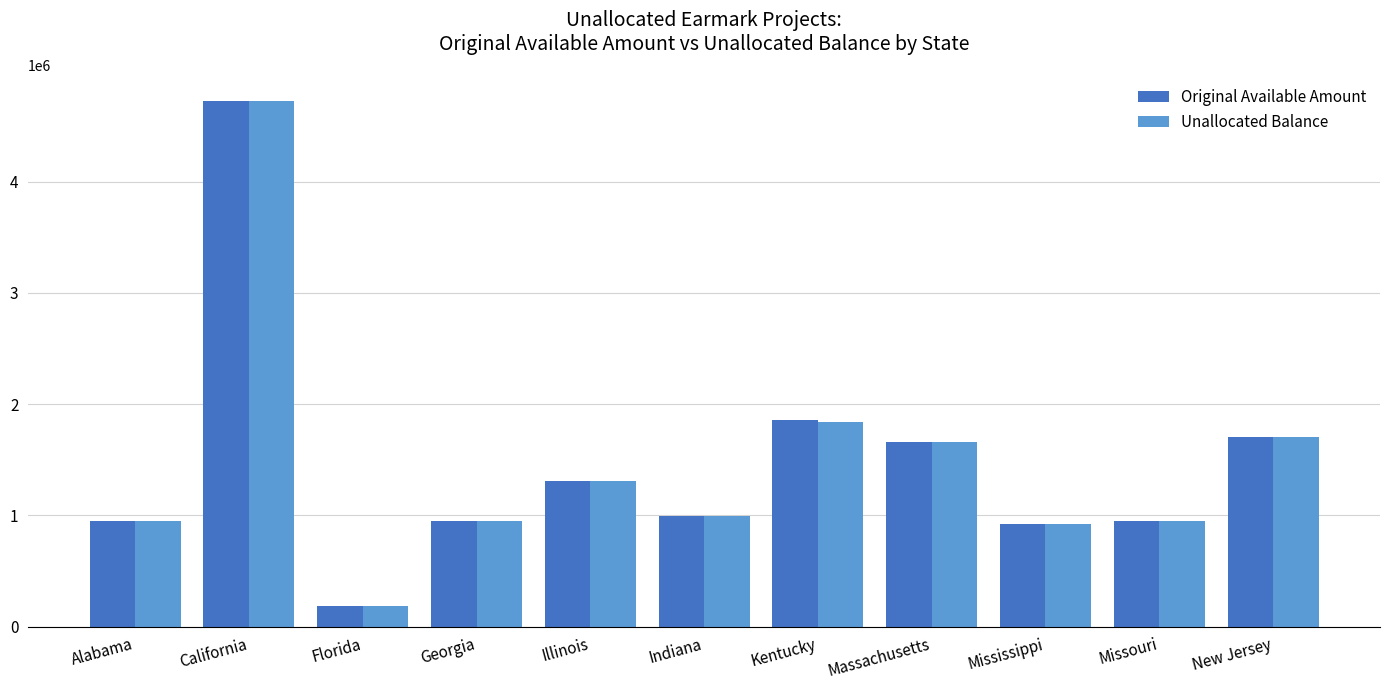

What is the total value across all series at Georgia?

1900000.0